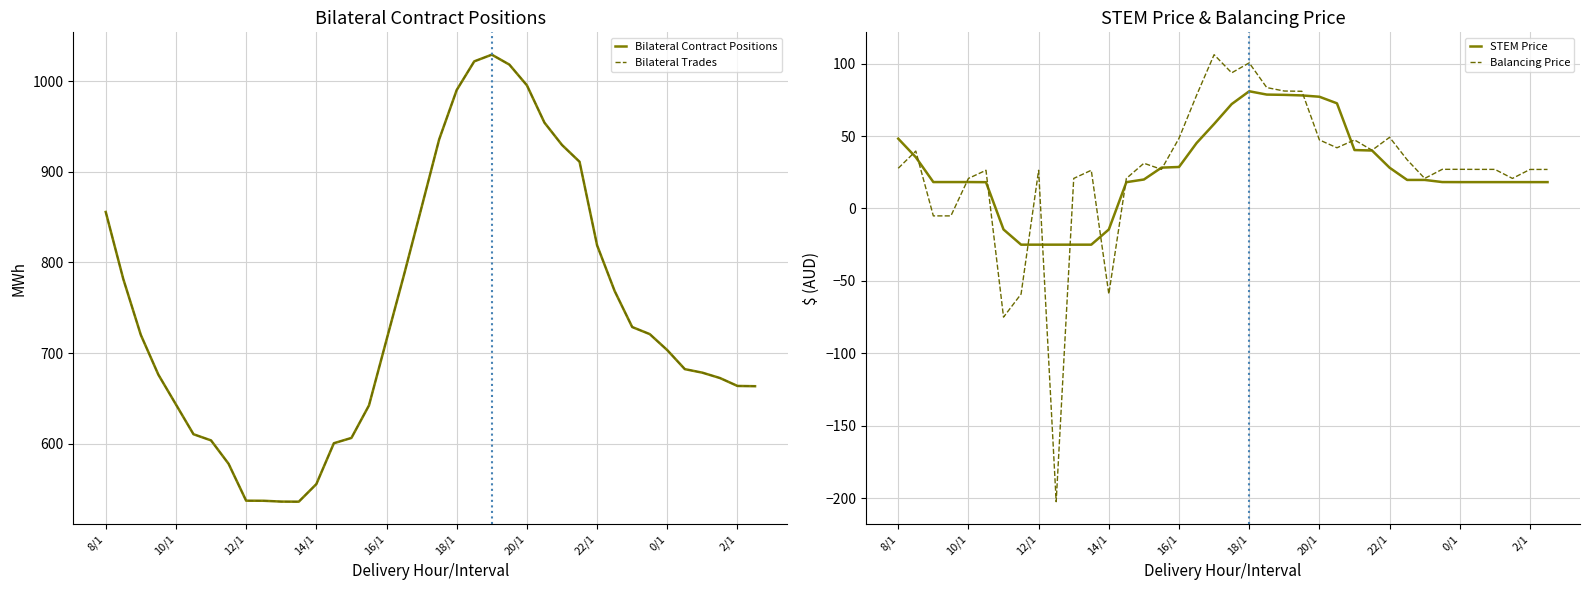

True or false: STEM Price has more than 1 points higher than both neighbors.

False